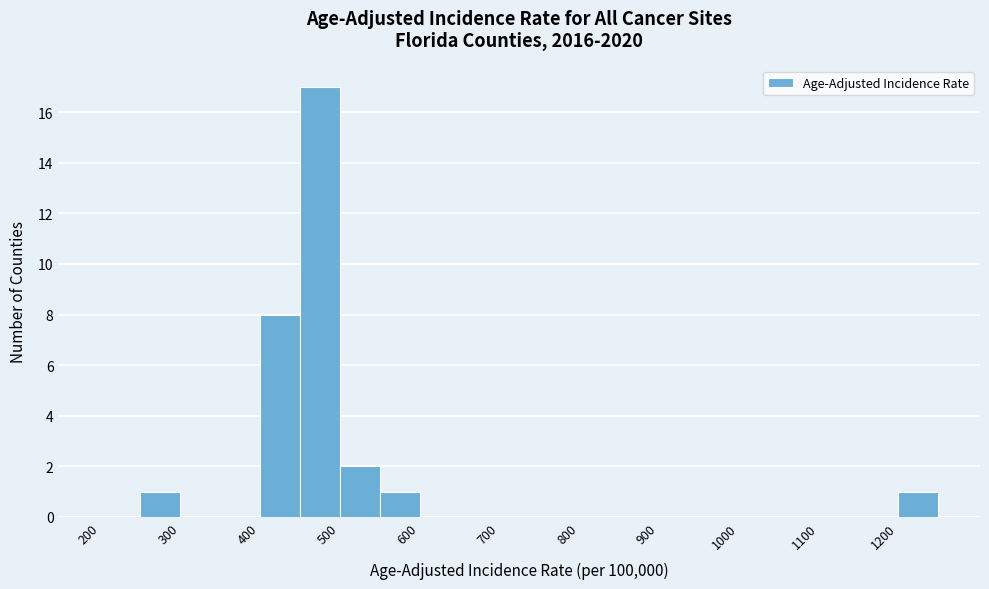

Reading left to right, list every bar in this chart as the range it spans on the x-axis followed by its height. The values are not printed on the chart, so give them approximately, as read against the axis.

200 to 250: 0
250 to 300: 1
300 to 350: 0
350 to 400: 0
400 to 450: 8
450 to 500: 17
500 to 550: 2
550 to 600: 1
600 to 650: 0
650 to 700: 0
700 to 750: 0
750 to 800: 0
800 to 850: 0
850 to 900: 0
900 to 950: 0
950 to 1000: 0
1000 to 1050: 0
1050 to 1100: 0
1100 to 1150: 0
1150 to 1200: 0
1200 to 1250: 1